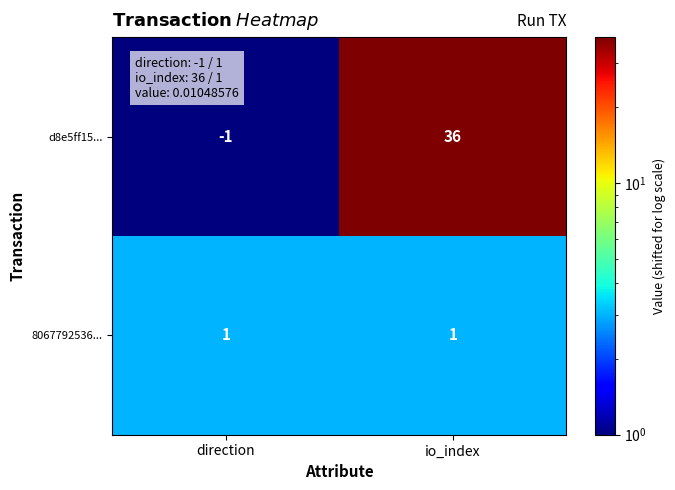

Which series has the largest total across all categories?

d8e5ff15...